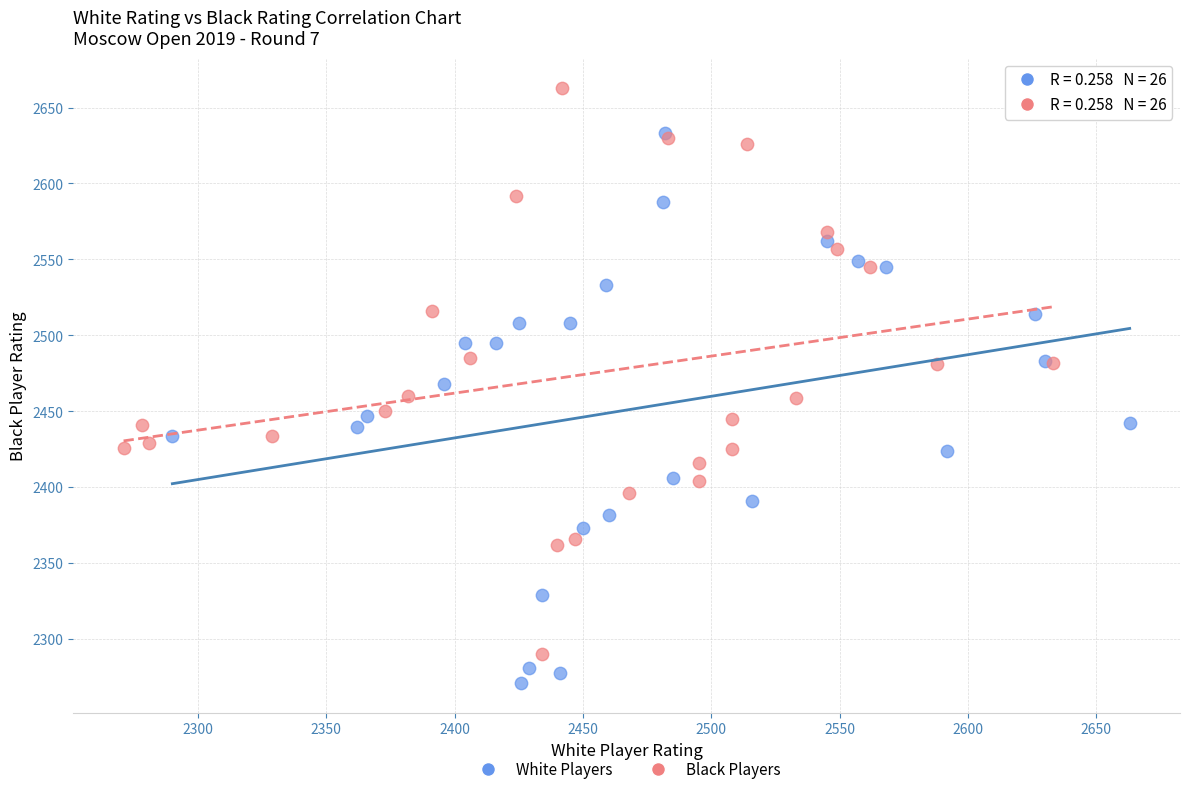

Which series contains the lowest Y value?

White Players